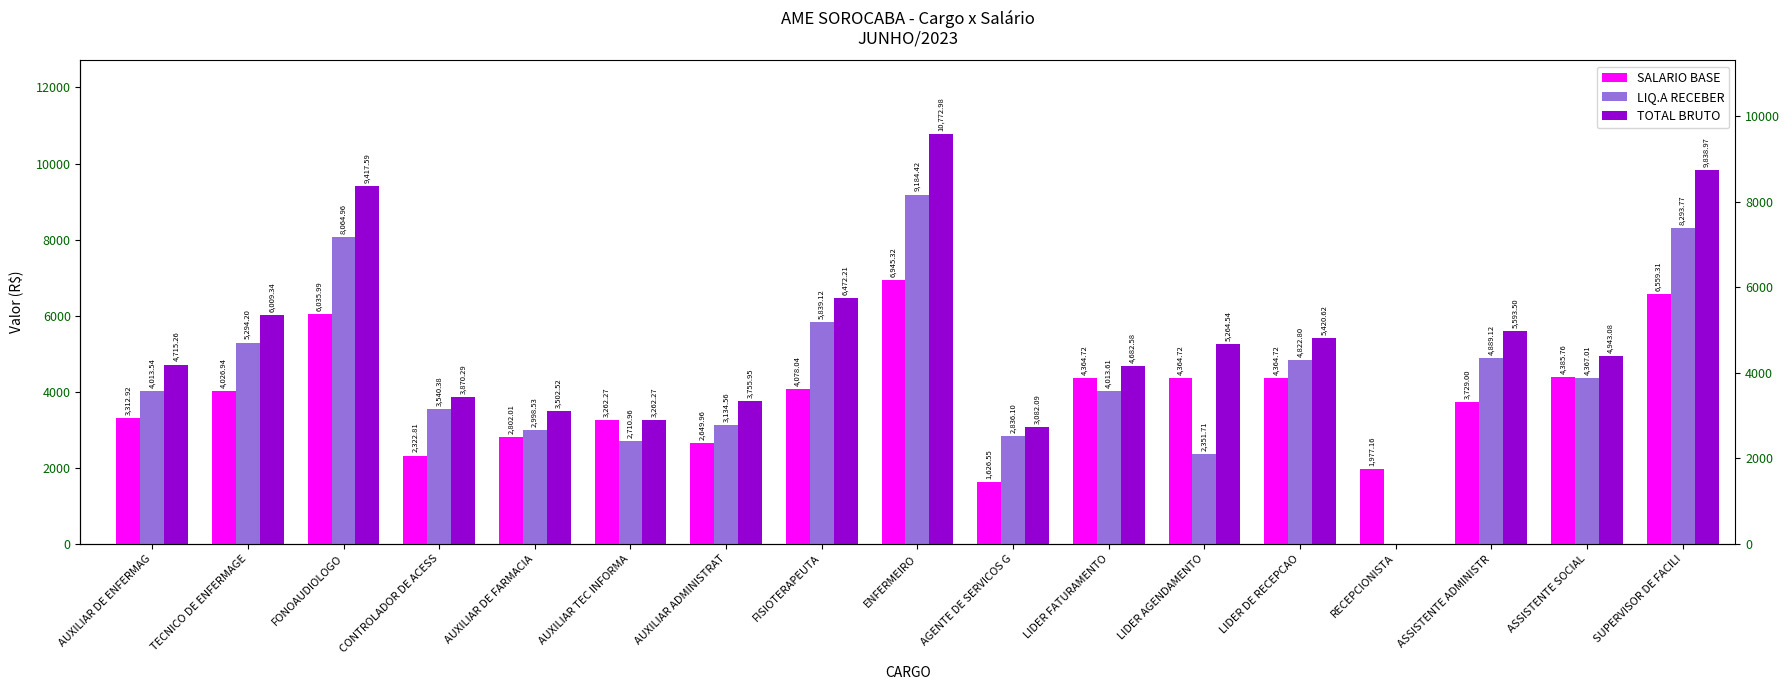

How many values in the LIQ.A RECEBER series are below 4013?

7